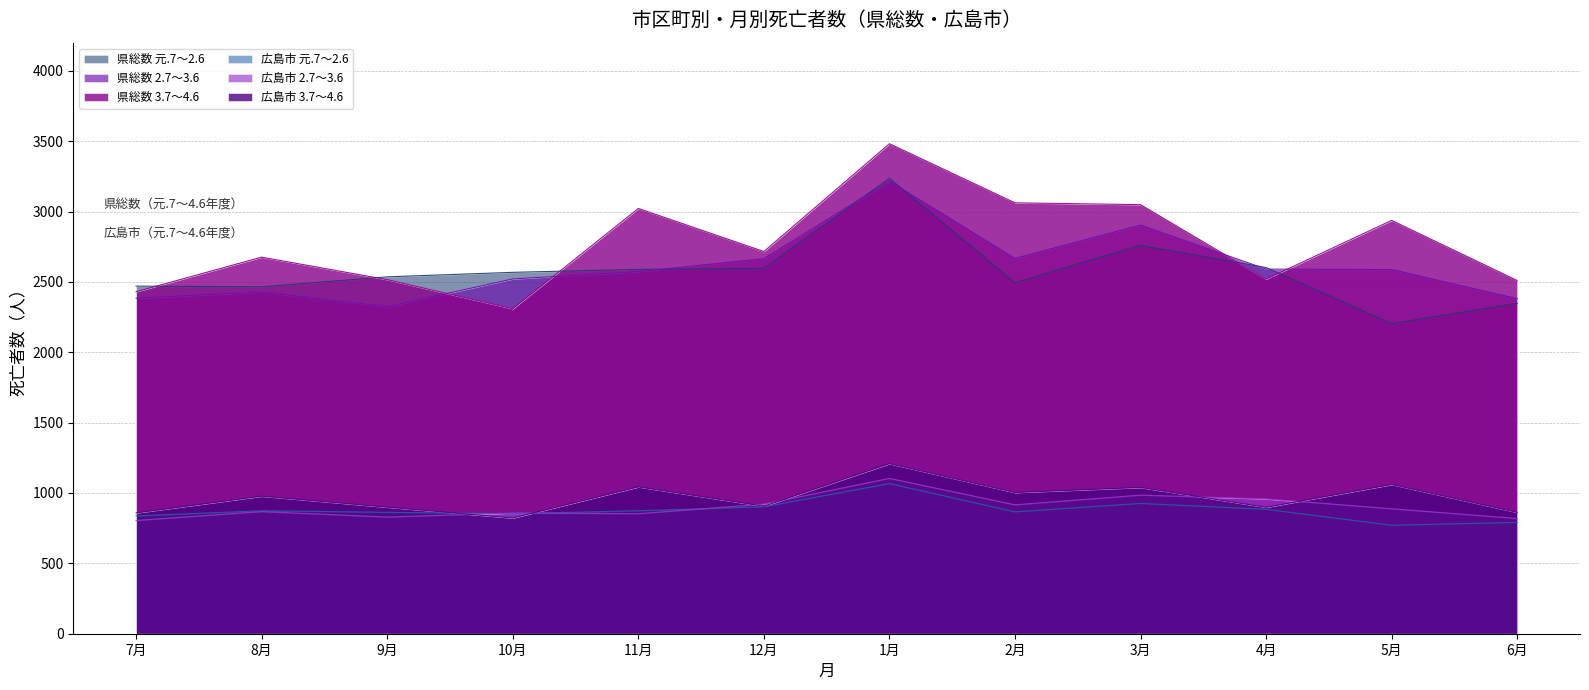

The 県総数 2.7～3.6 series shows 3694 at 11月. True or false?

False